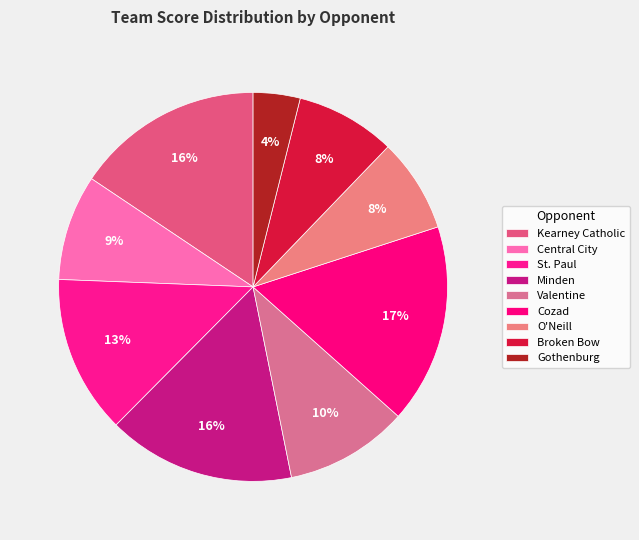

Do Broken Bow and Gothenburg together represent more than half of the pie?

No